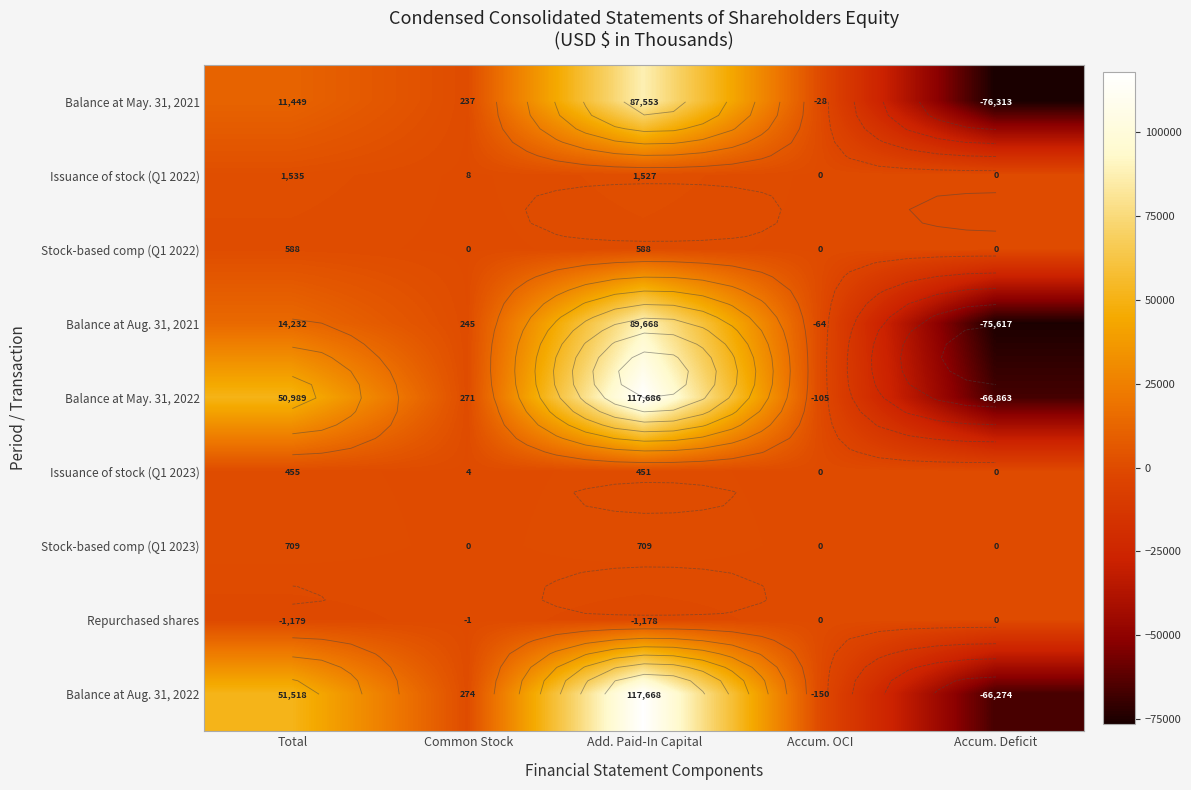

Which series has the largest range (max minus min)?

Balance at May. 31, 2022